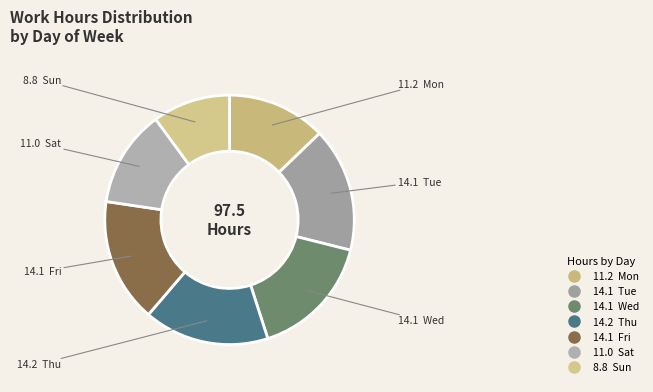

Count the number of slices in the pie.

7